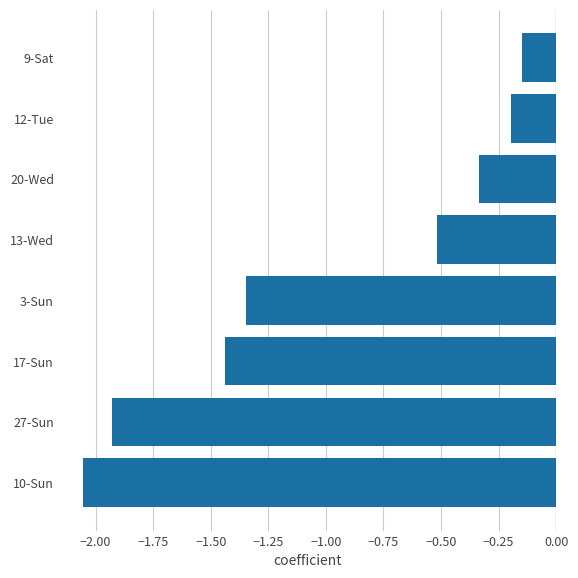

At which category does the chart reach its minimum across all series?

10-Sun